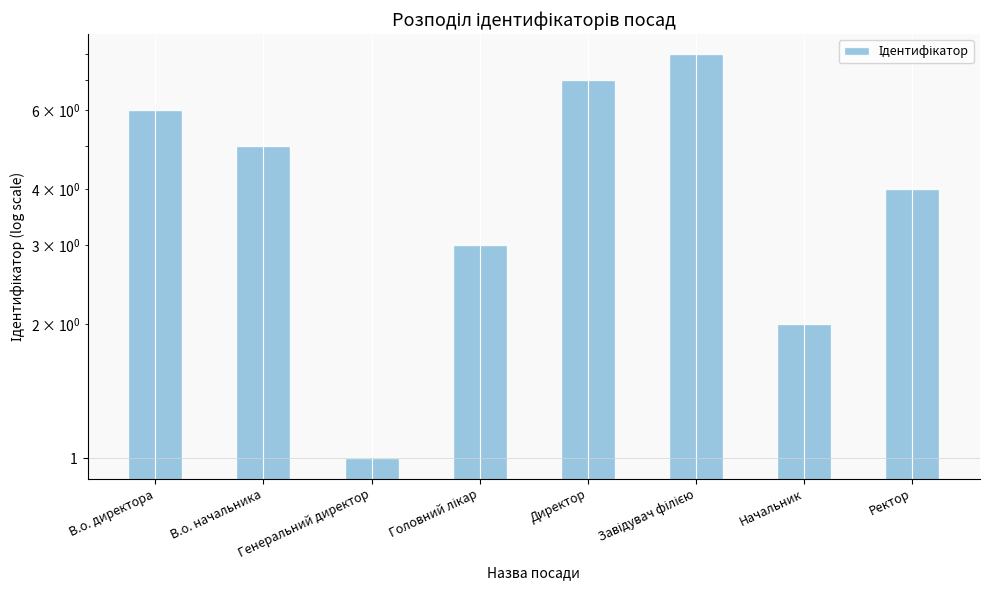

What is the change in value from Головний лікар to Начальник?

-1